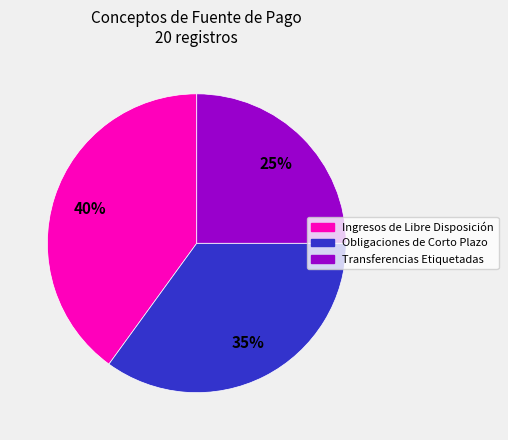

To the nearest percent, what portion does Ingresos de Libre Disposición represent?

40%